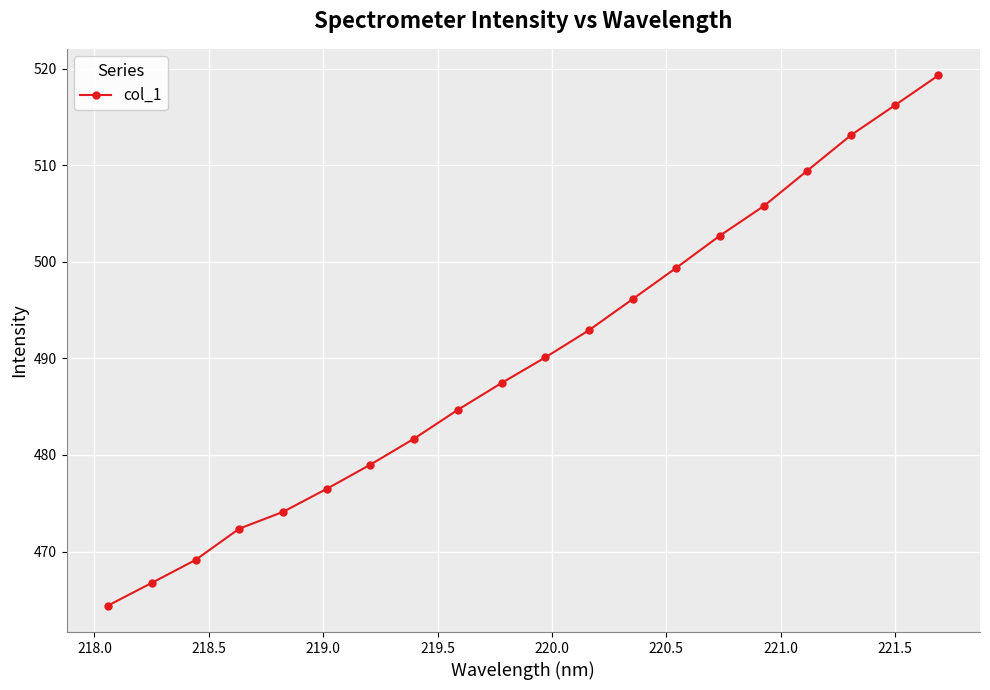

What is the value of the 3rd point from the left?

469.1